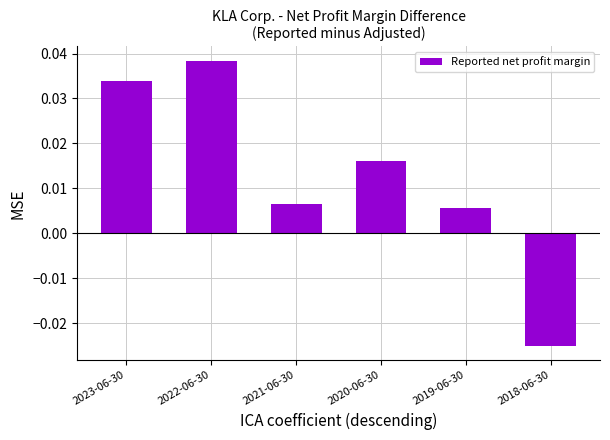

At which category does the chart reach its peak across all series?

2022-06-30